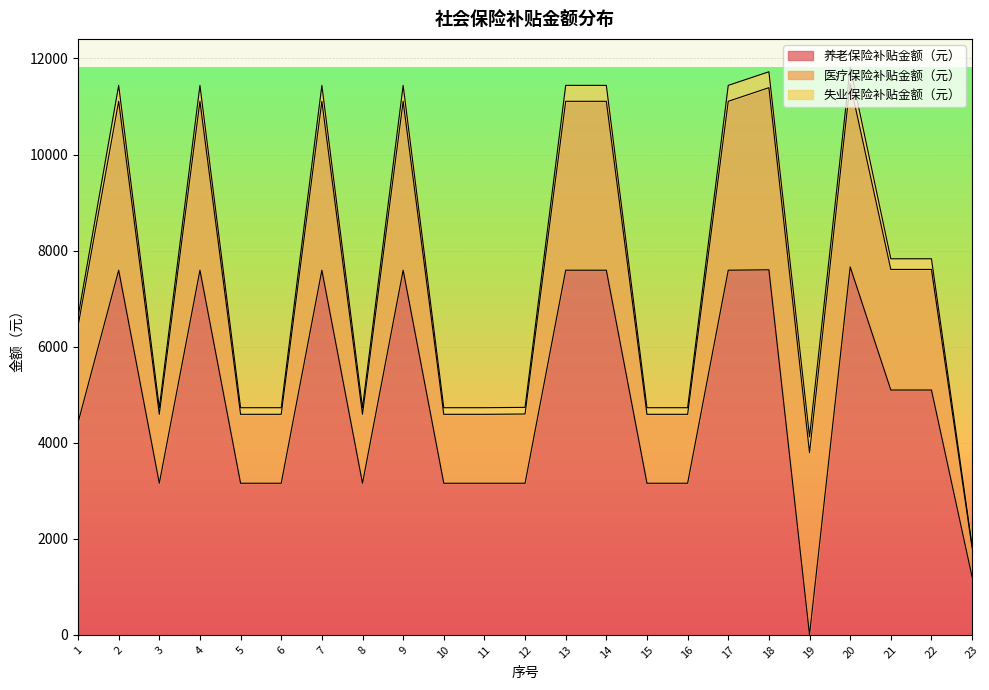

The value of 失业保险补贴金额（元） at 19 is 96.1. True or false?

False